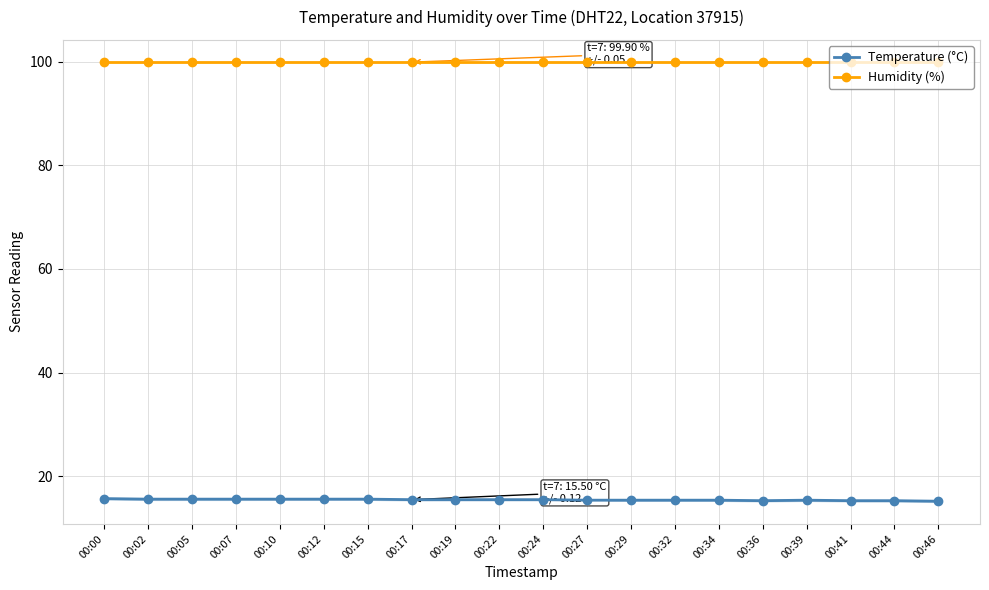

True or false: Temperature (°C) and Humidity (%) cross at least once.

False